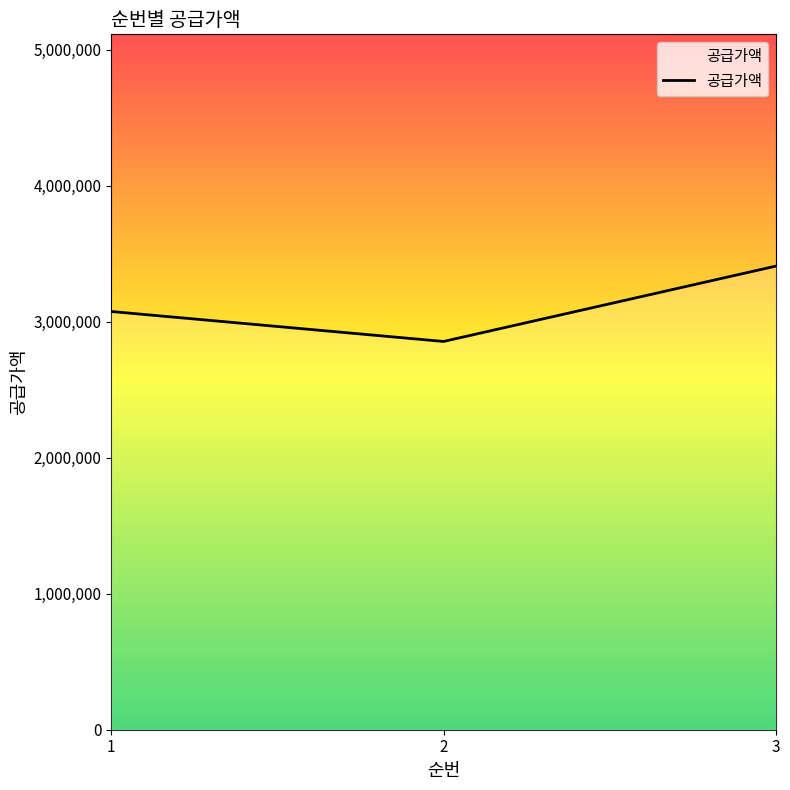

The chart shows a value of 1066309.3 at 2. True or false?

False